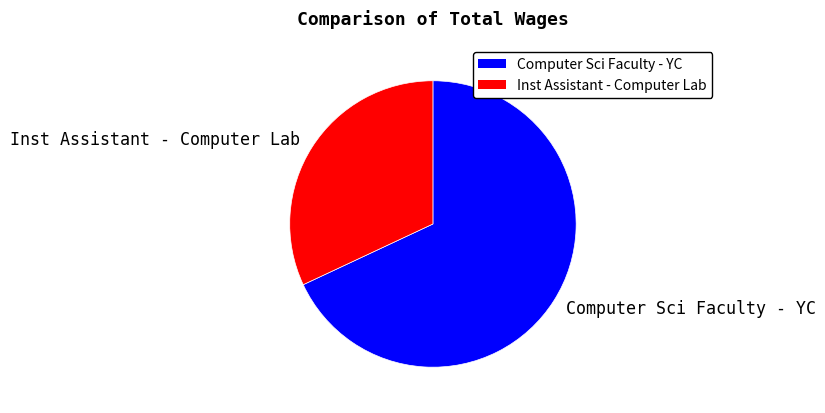

How many segments does this pie chart have?

2